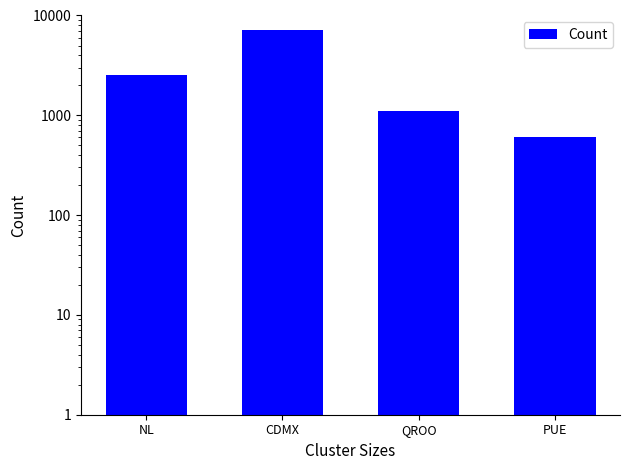

Are the bars horizontal?

No